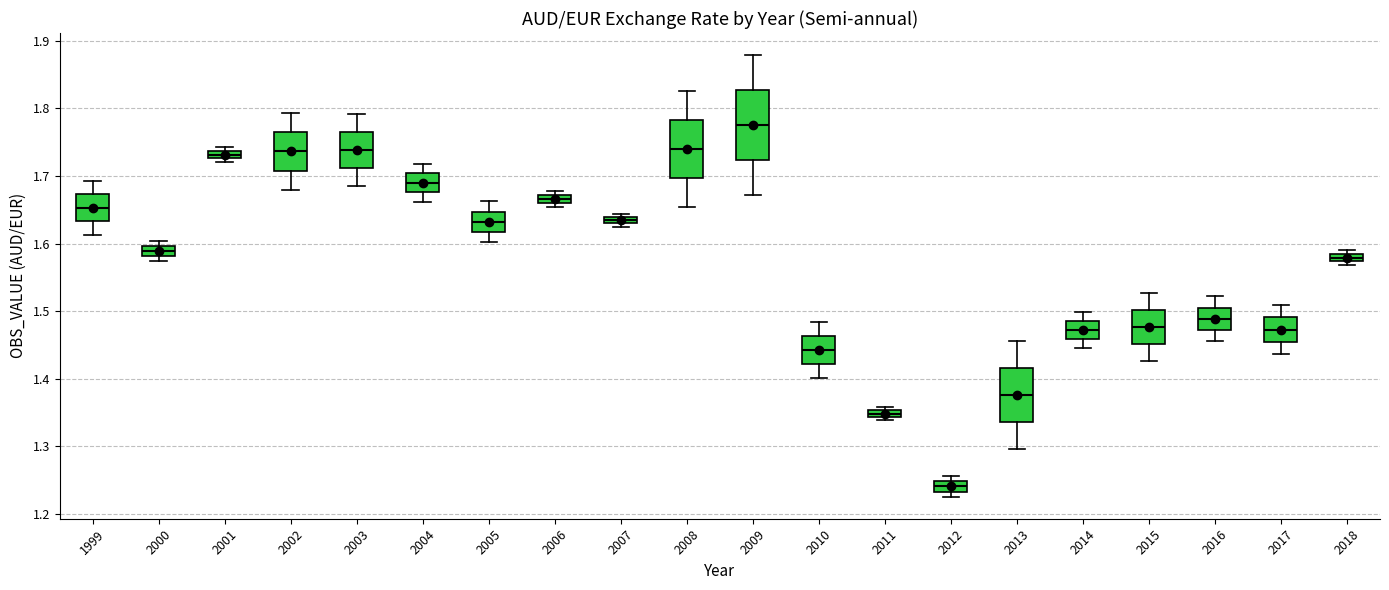

Which box is the tallest, from its lower edge to its upper edge?

2009